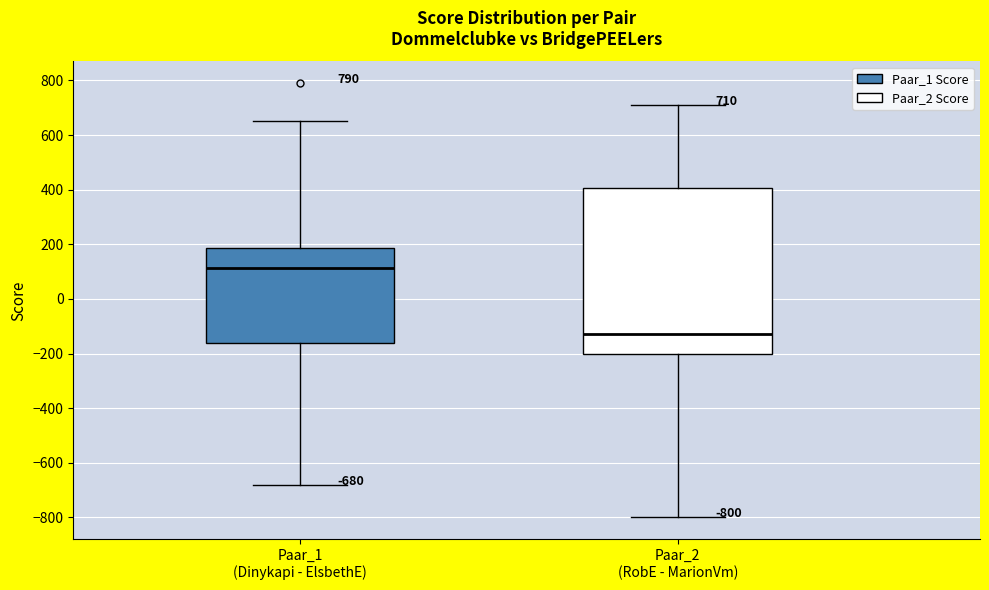

Which box is the tallest, from its lower edge to its upper edge?

Paar_2 (RobE - MarionVm)